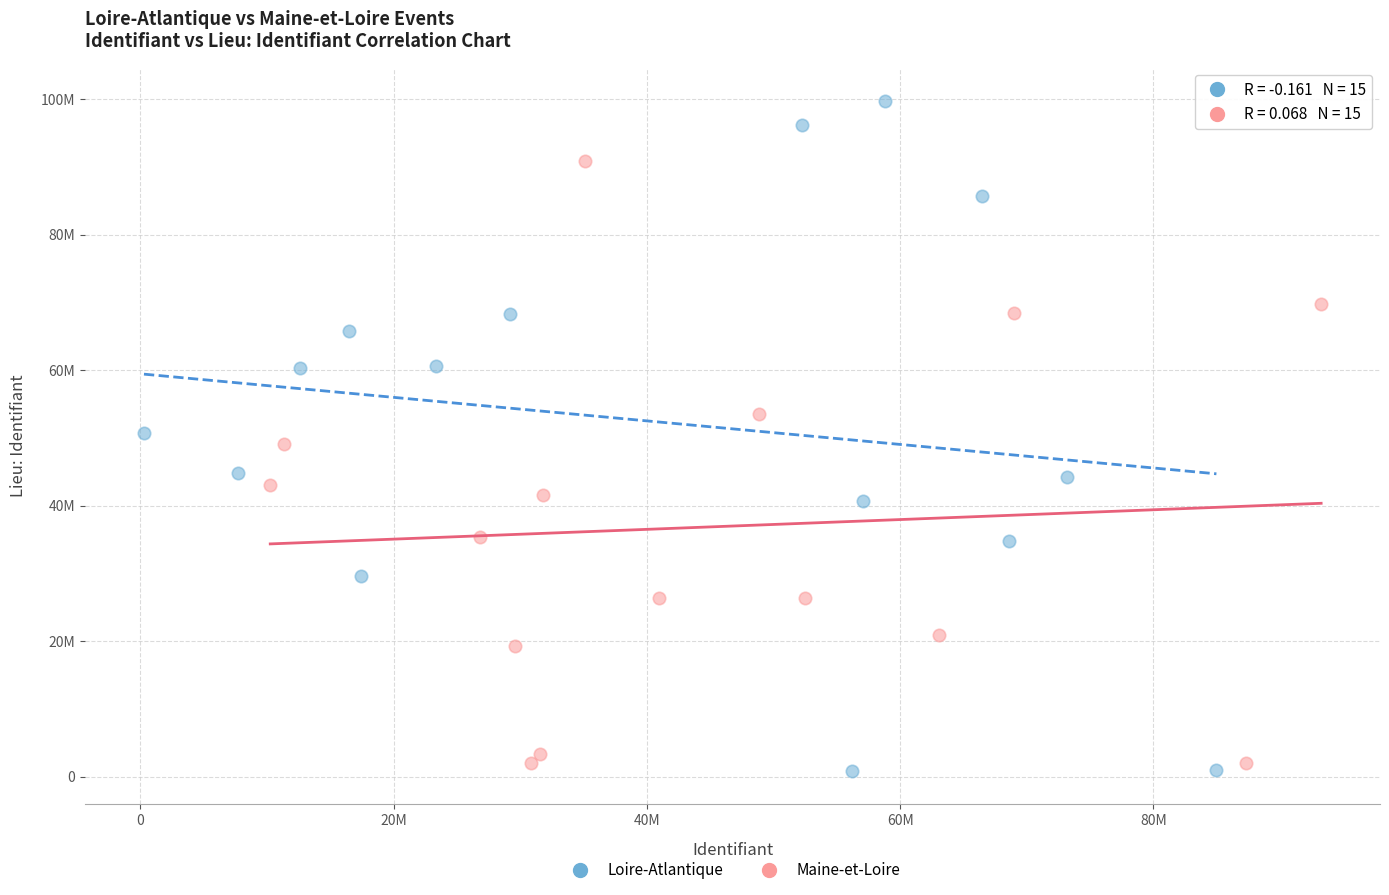

Which series reaches the maximum Y coordinate?

Loire-Atlantique